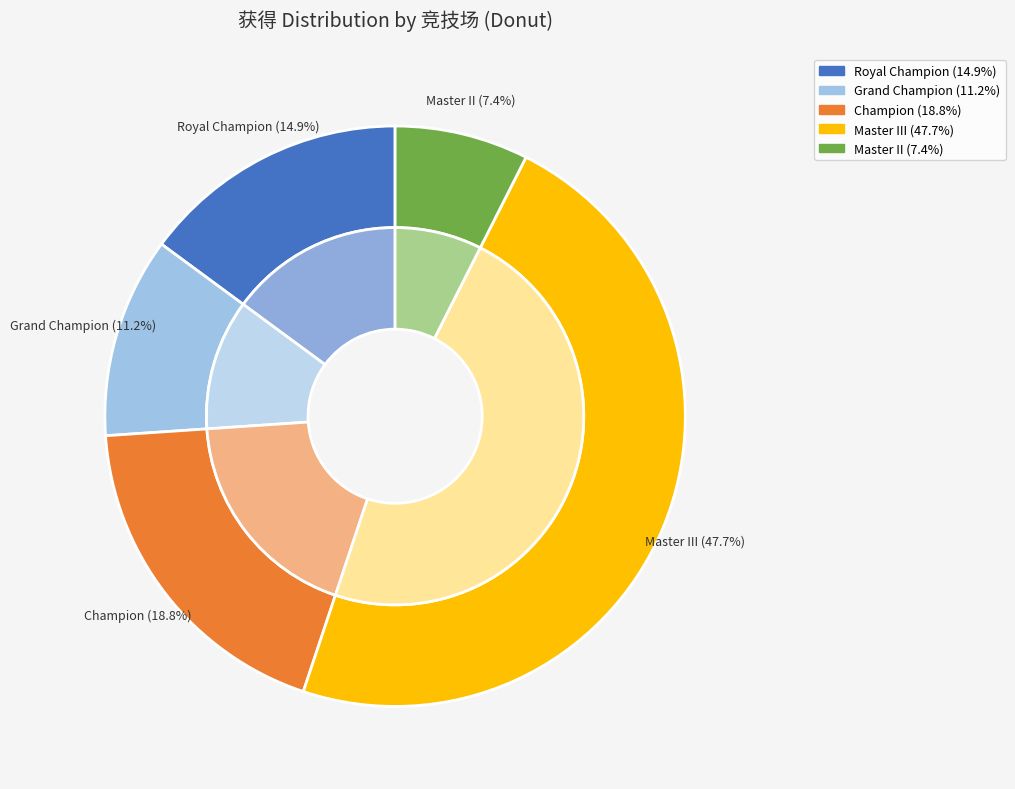

Does Grand Champion represent more than half of the total?

No